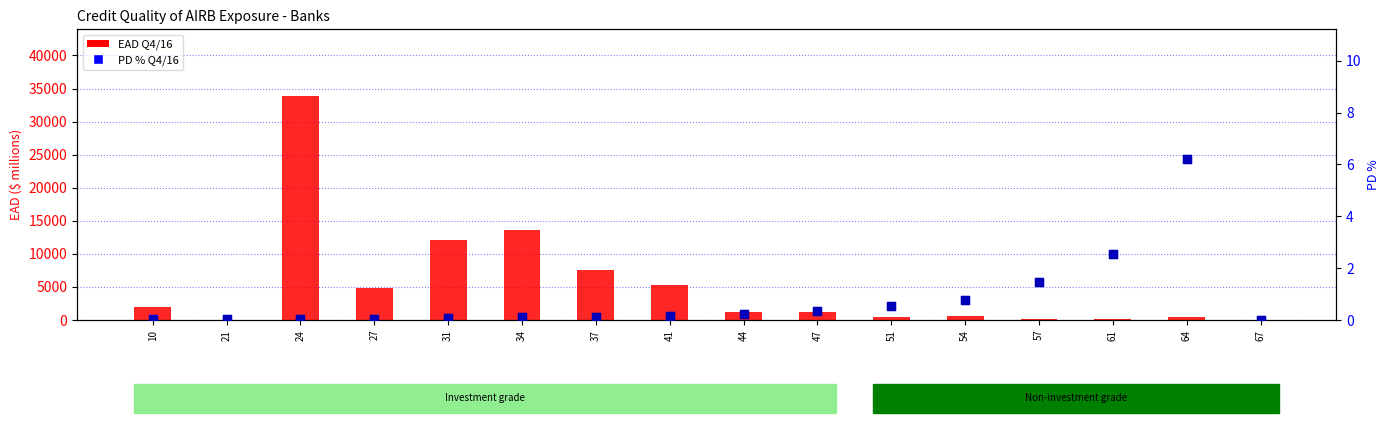

Which series reaches the minimum Y coordinate?

EAD Q4/16